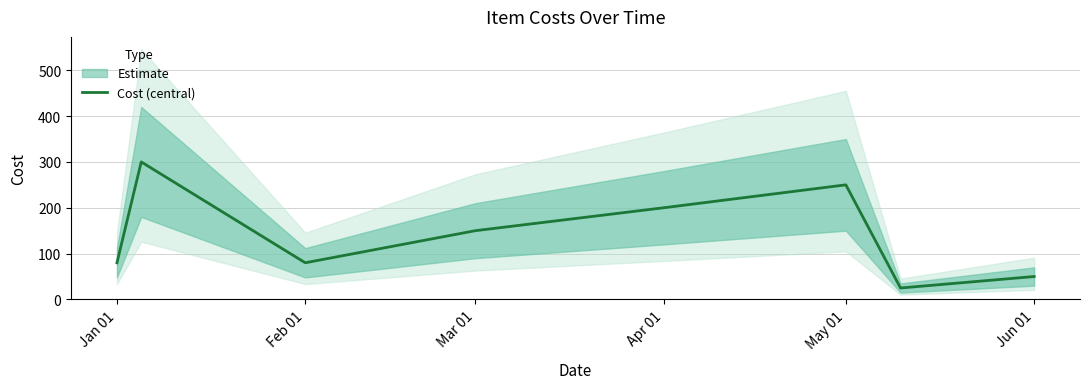

How many lines are shown in the chart?

1